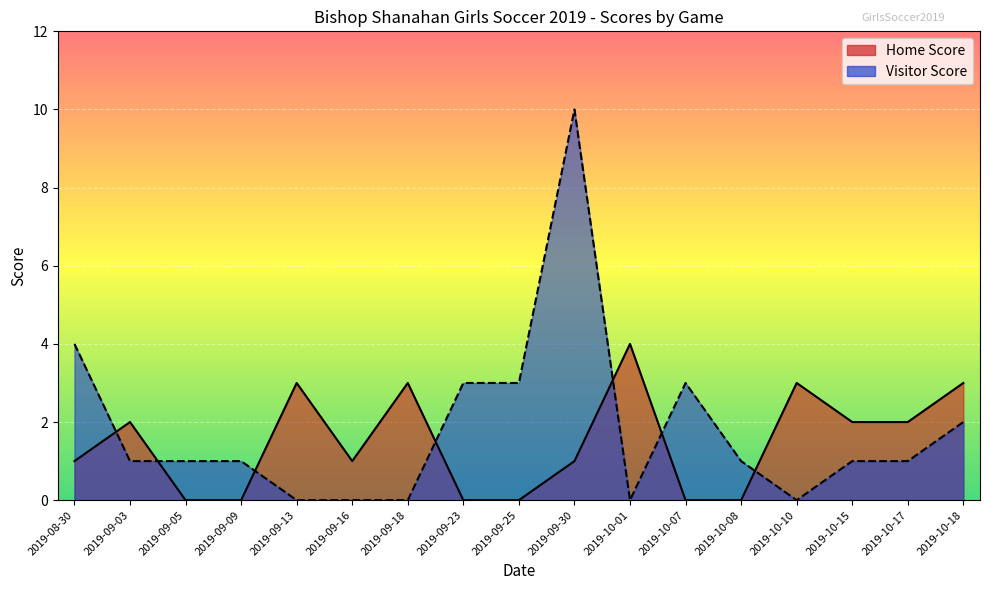

Which series changed the most between 2019-09-25 and 2019-10-10?

Home Score